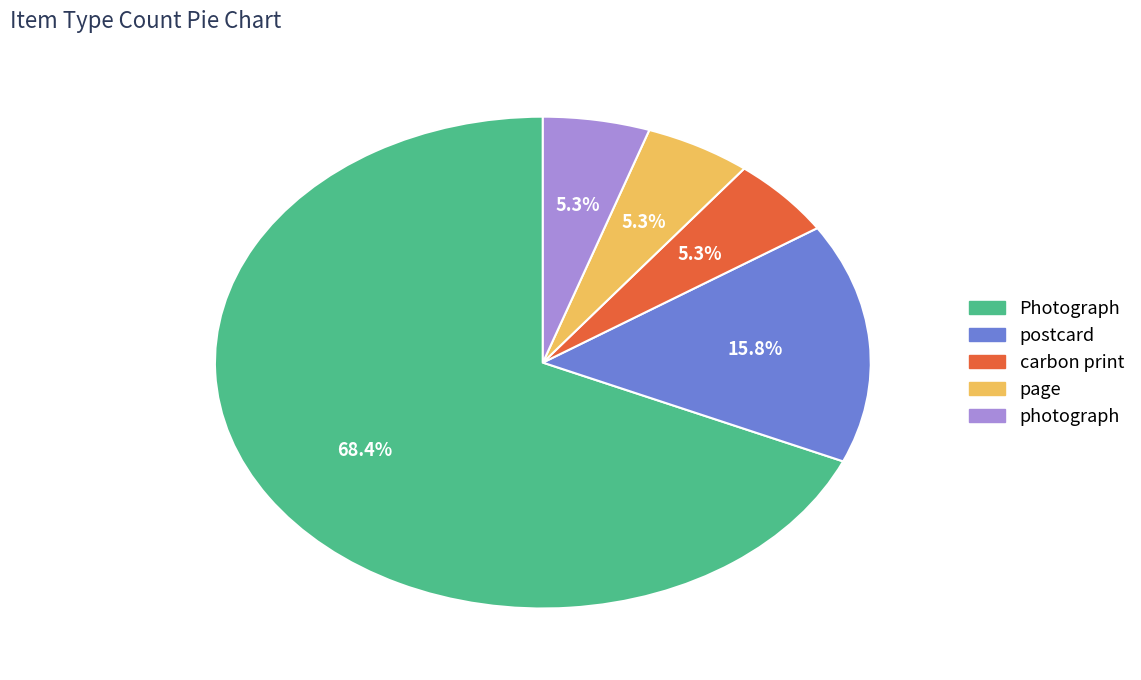

Approximately how many times larger is the value at carbon print compared to Photograph?

0.1